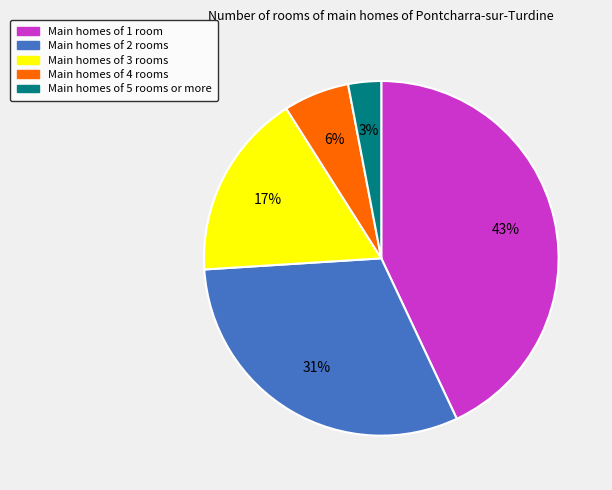

Combined, do Main homes of 5 rooms or more and Main homes of 3 rooms account for over 50%?

No